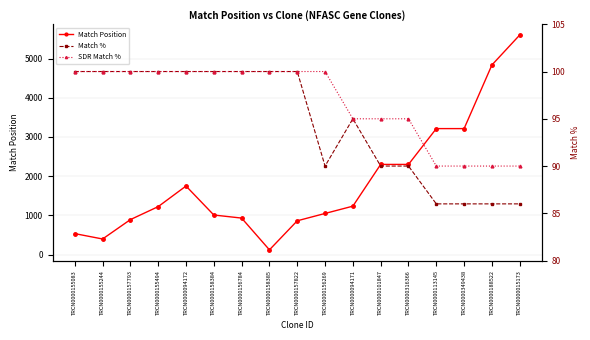

What is the total value across all series at TRCN0000113145?

3390